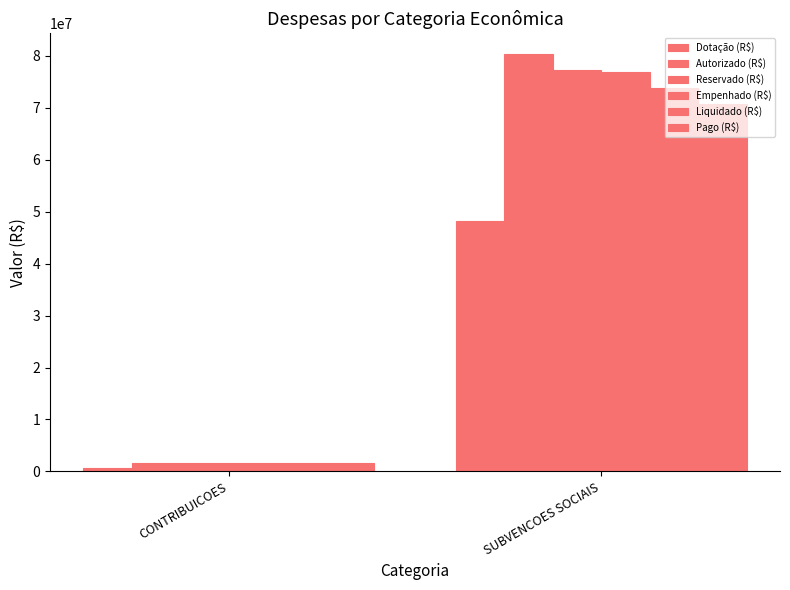

At how many categories does at least one series exceed 59488736?

1